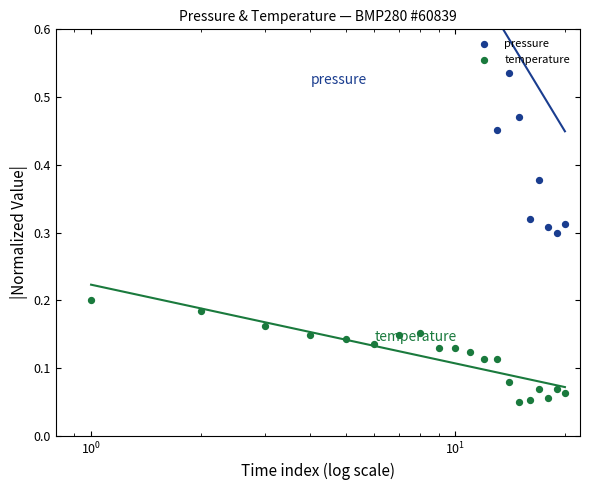

Which series reaches the maximum Y coordinate?

pressure